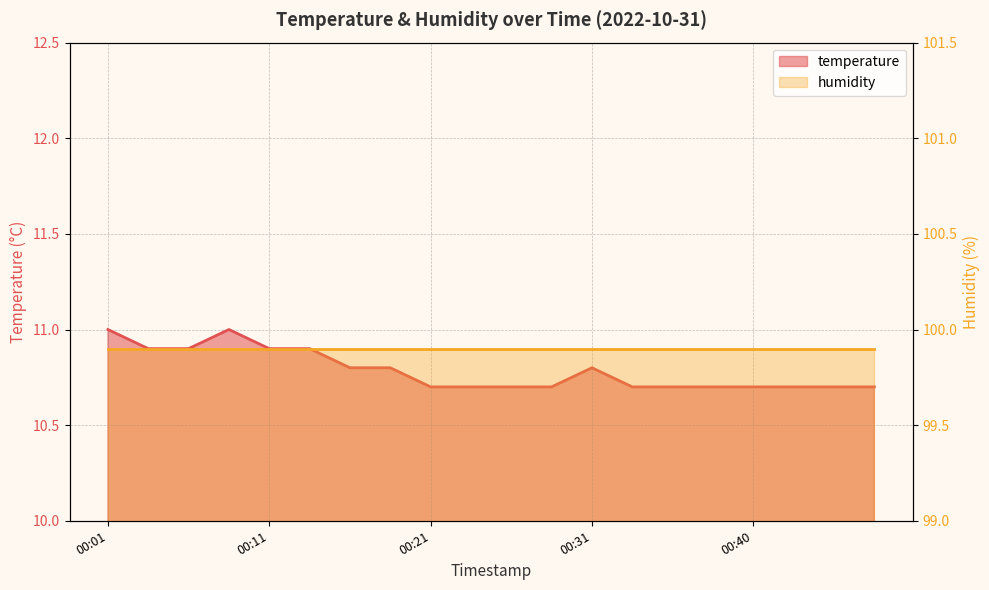

The chart shows a value of 10.7 at 00:43. True or false?

True